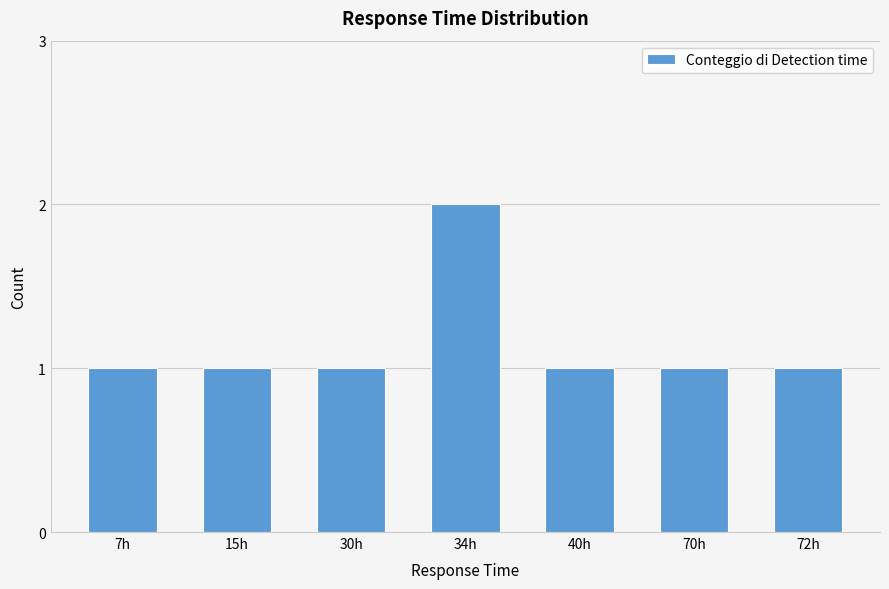

Reading left to right, transcribe all the data shown in this chart.

1	1	1	2	1	1	1